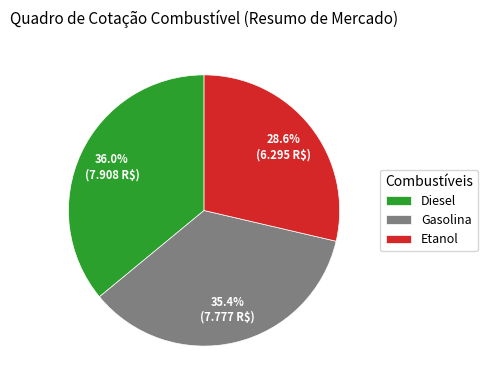

Approximately how many times larger is the value at Etanol compared to Gasolina?

0.8